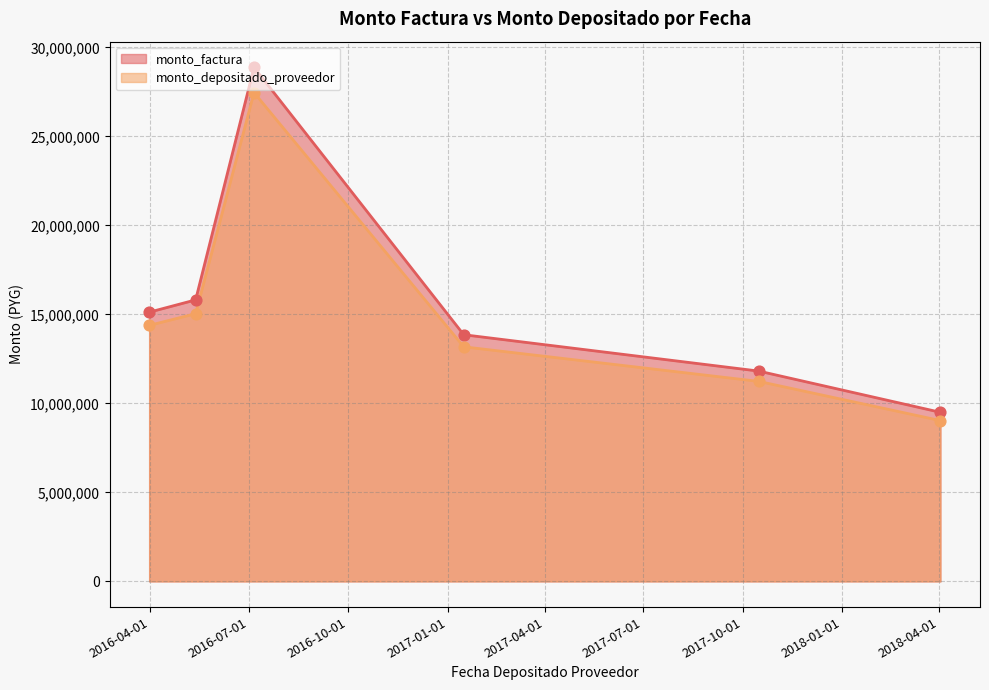

Which series has the largest Y range (max minus min)?

monto_factura